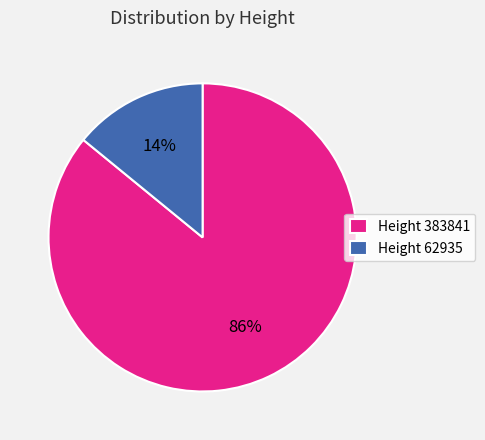

To the nearest percent, what portion does Height 62935 represent?

14%